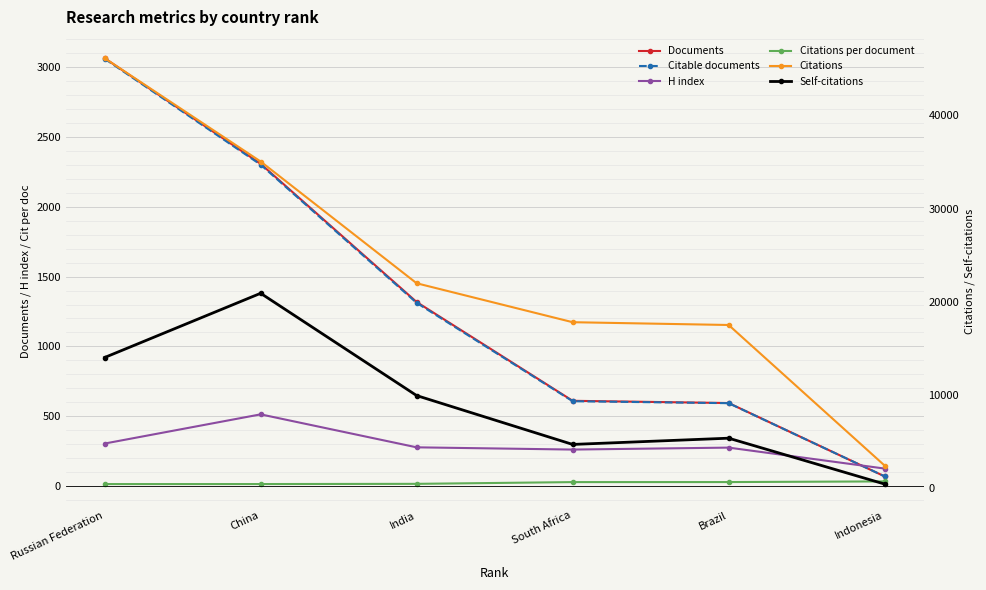

Where is H index nearest to the value 320?

Russian Federation